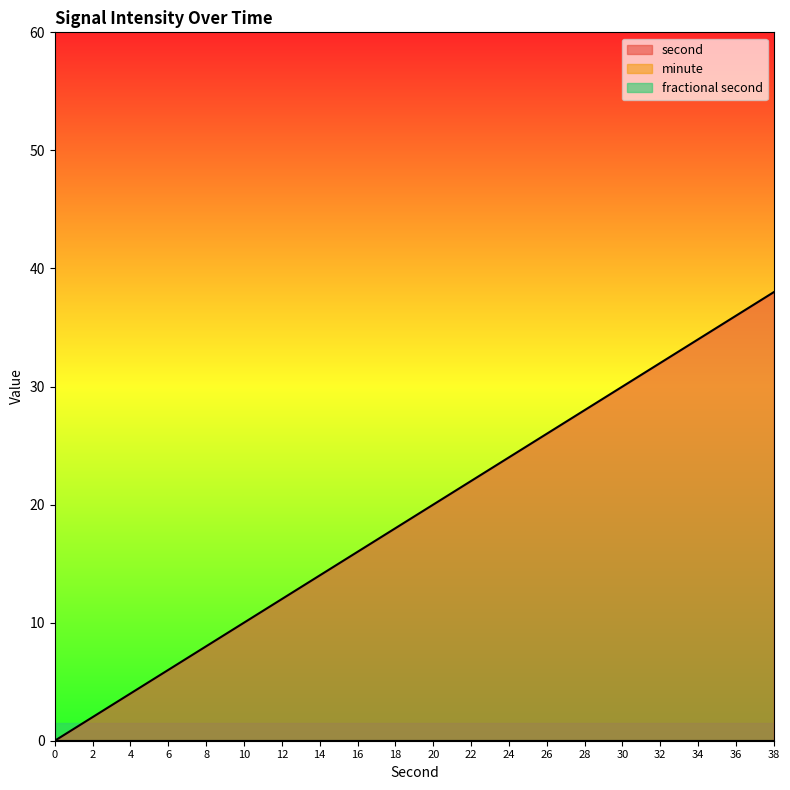

At how many categories does at least one series exceed 10?

14